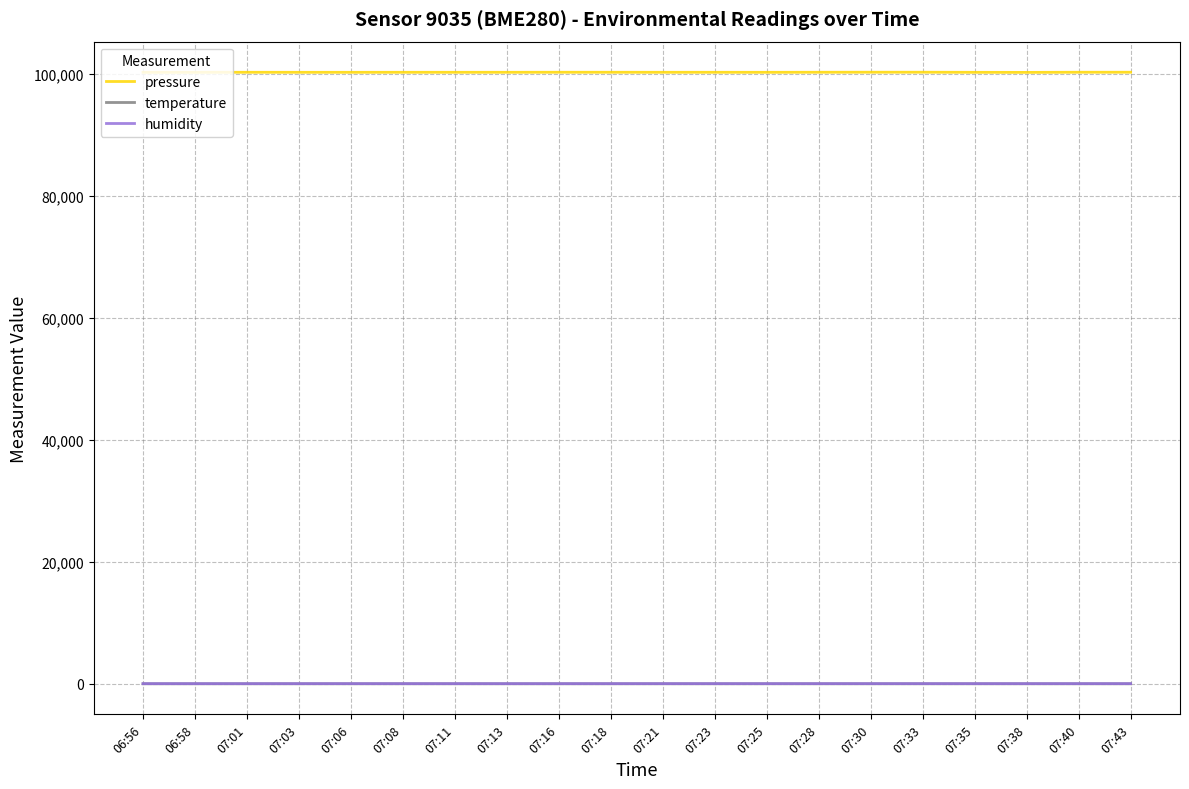

What is the maximum value shown in the chart?

100266.7